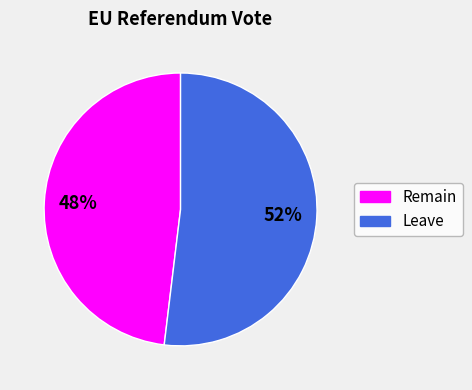

How many segments does this pie chart have?

2